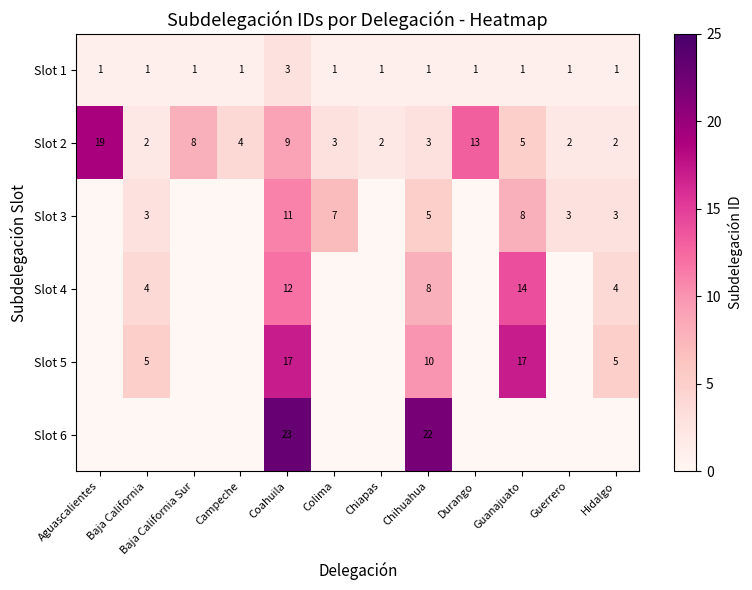

What is the highest value of the Slot 2 series?

19